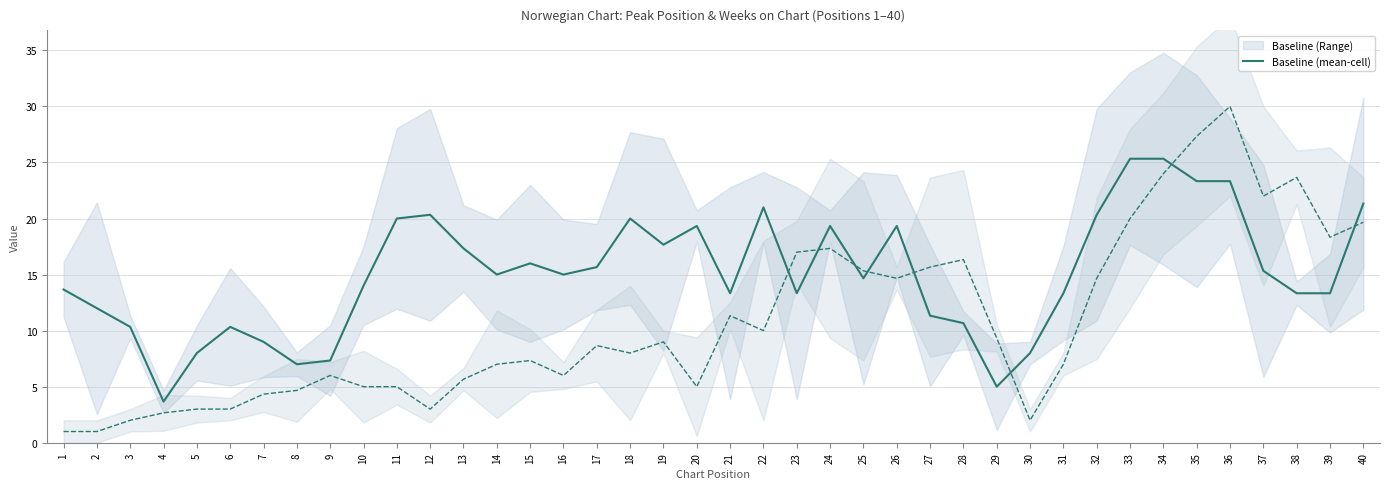

Reading left to right, list all the values displayed in this chart.

1=13.7	2=12.0	3=10.3	4=3.7	5=8.0	6=10.3	7=9.0	8=7.0	9=7.3	10=14.0	11=20.0	12=20.3	13=17.3	14=15.0	15=16.0	16=15.0	17=15.7	18=20.0	19=17.7	20=19.3	21=13.3	22=21.0	23=13.3	24=19.3	25=14.7	26=19.3	27=11.3	28=10.7	29=5.0	30=8.0	31=13.3	32=20.3	33=25.3	34=25.3	35=23.3	36=23.3	37=15.3	38=13.3	39=13.3	40=21.3